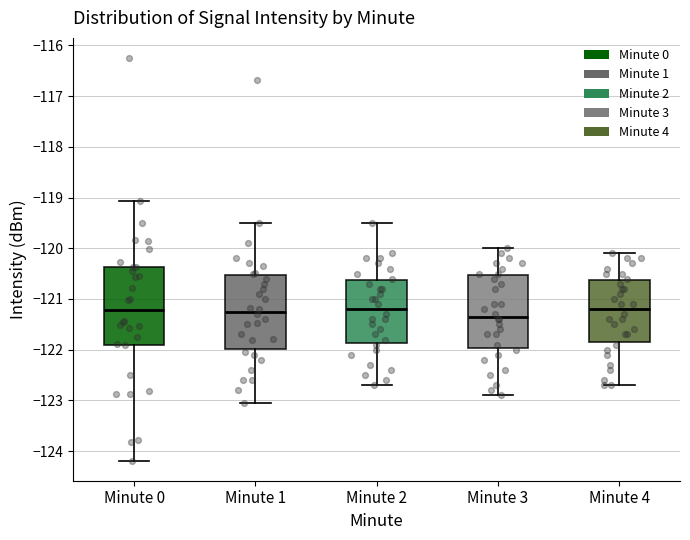

Reading left to right, transcribe this box plot: for each box, give where its median line is, the range the box spans, and where its two whiskers end, as read against the y-axis. The values are not printed on the chart, so give them approximately, as read against the axis.

Minute 0: median -121.2, box -121.9 to -120.4, whiskers -124.2 to -119.1
Minute 1: median -121.2, box -122.0 to -120.5, whiskers -123.1 to -119.5
Minute 2: median -121.2, box -121.9 to -120.6, whiskers -122.7 to -119.5
Minute 3: median -121.3, box -122.0 to -120.5, whiskers -122.9 to -120.0
Minute 4: median -121.2, box -121.8 to -120.6, whiskers -122.7 to -120.1